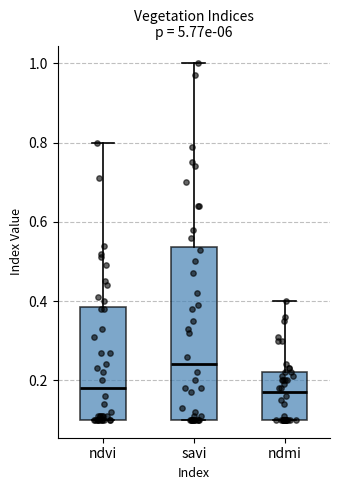

Where is the upper edge of the box for savi on the y-axis? The values are not printed on the chart, so give them approximately, as read against the axis.

0.54